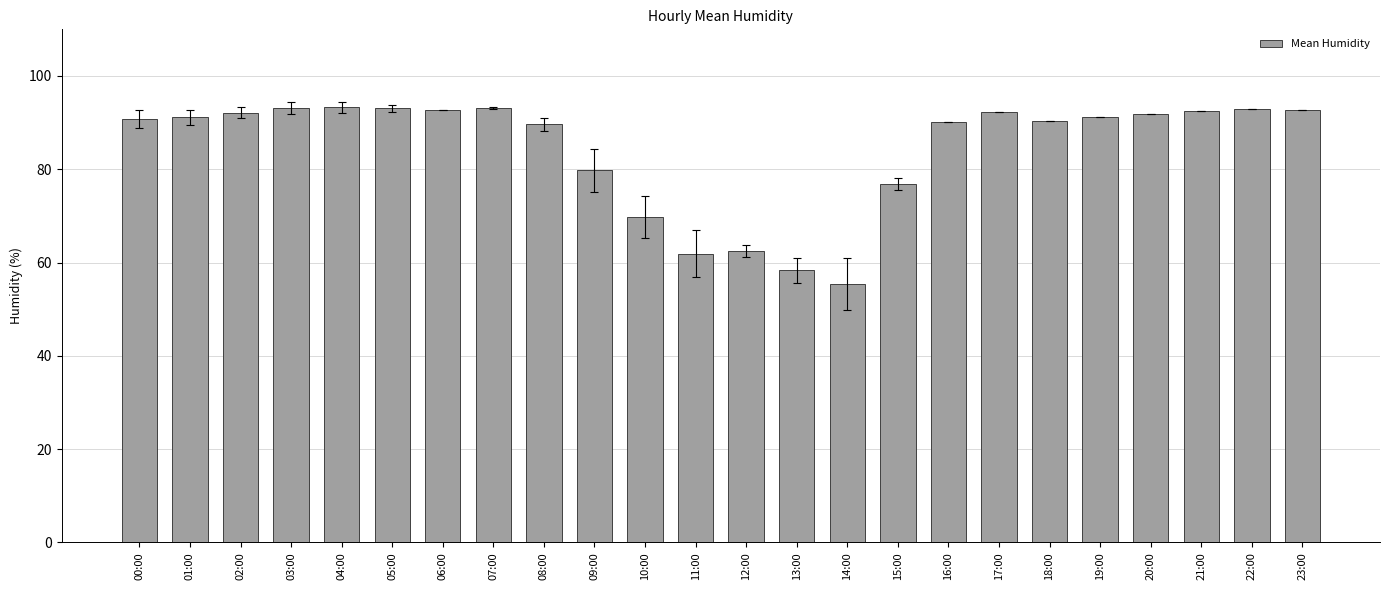

What is the label of the 14th bar from the right?

10:00